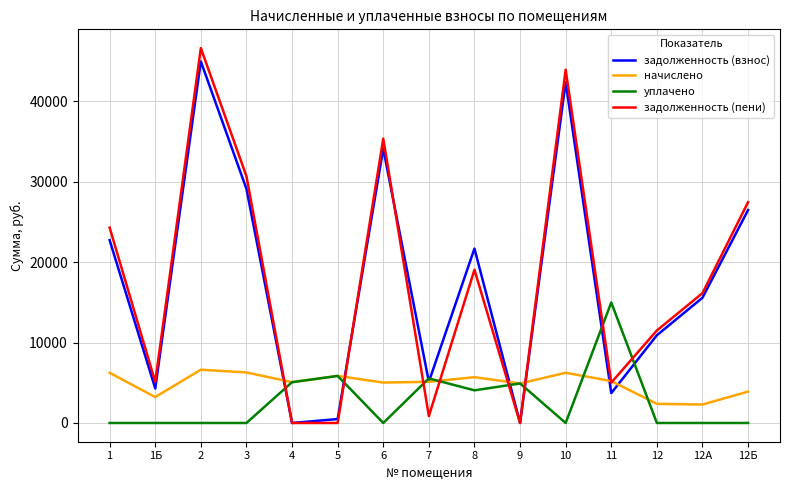

True or false: задолженность (пени) and уплачено intersect in this chart.

True